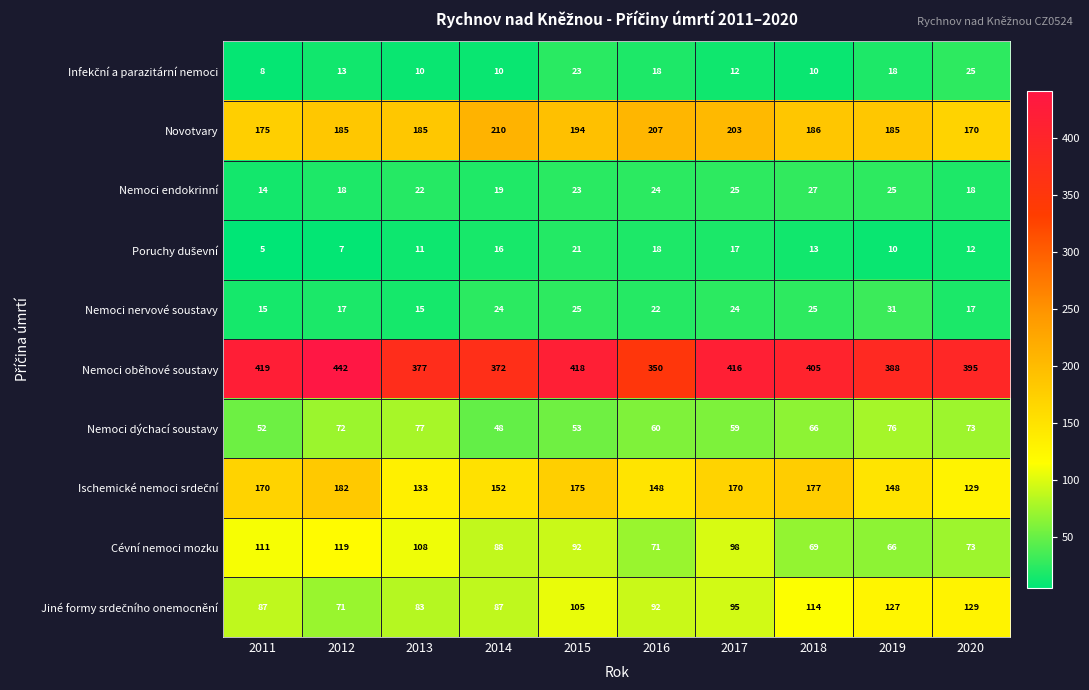

What is the sum of the Nemoci nervové soustavy values at 2016 and 2011?

37